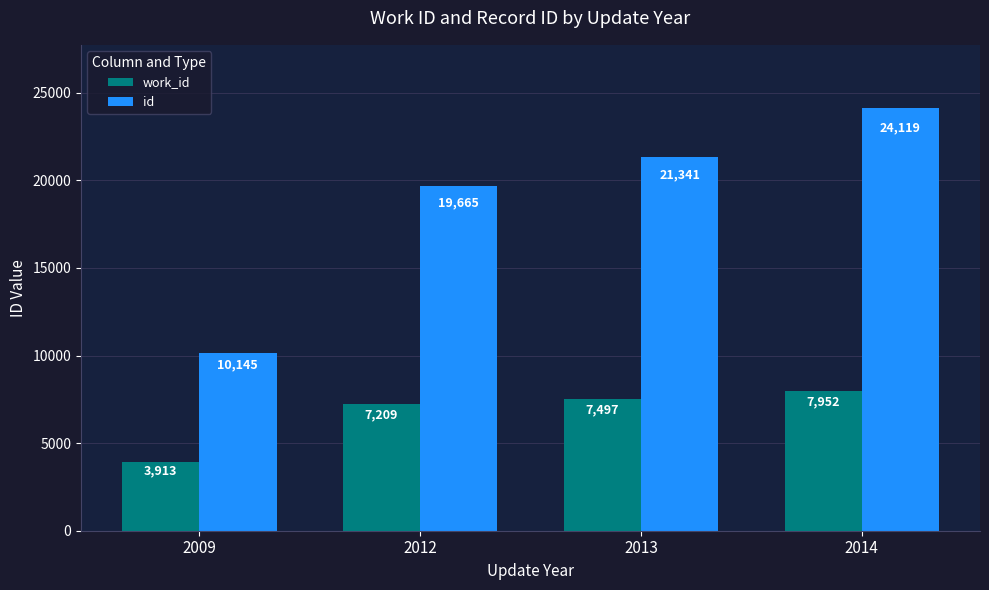

What is the total value across all series at 2009?

14058